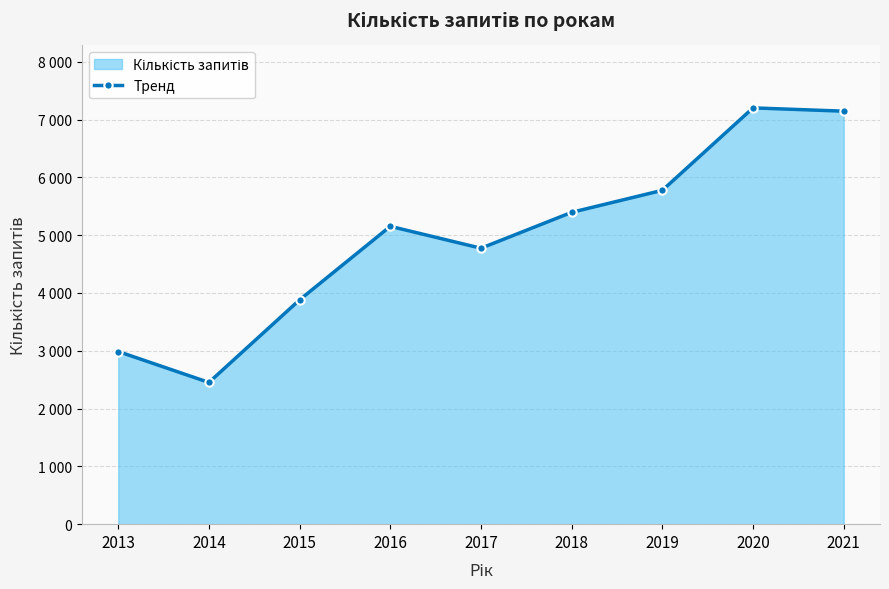

True or false: the data shows 1149 at 2014.

False